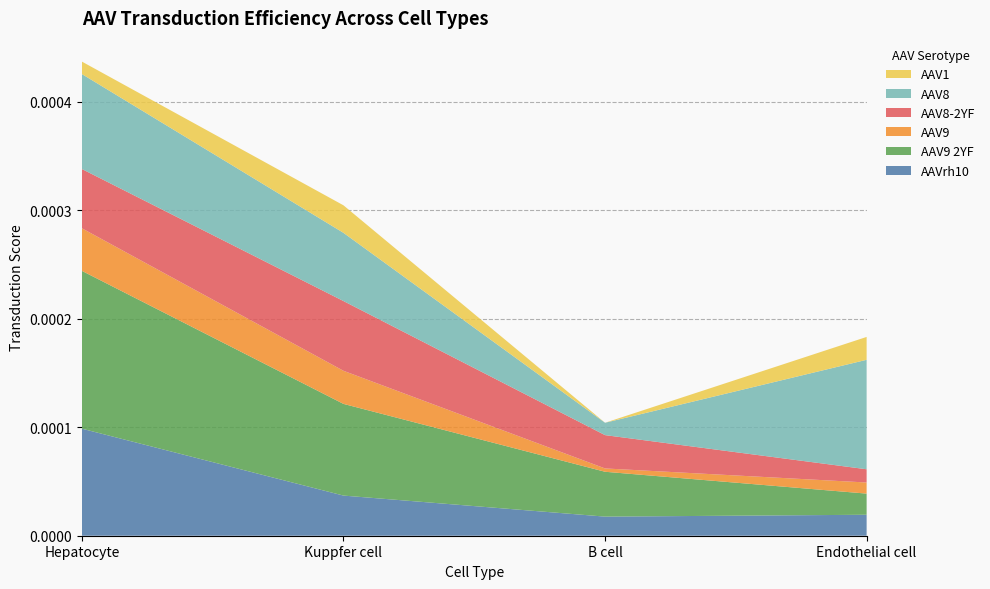

Reading left to right, list all the values displayed in this chart.

AAVrh10: 0.0	0.0	0.0	0.0
AAV9 2YF: 0.0	0.0	0.0	0.0
AAV9: 0.0	0.0	0.0	0.0
AAV8-2YF: 0.0	0.0	0.0	0.0
AAV8: 0.0	0.0	0.0	0.0
AAV1: 0.0	0.0	0.0	0.0